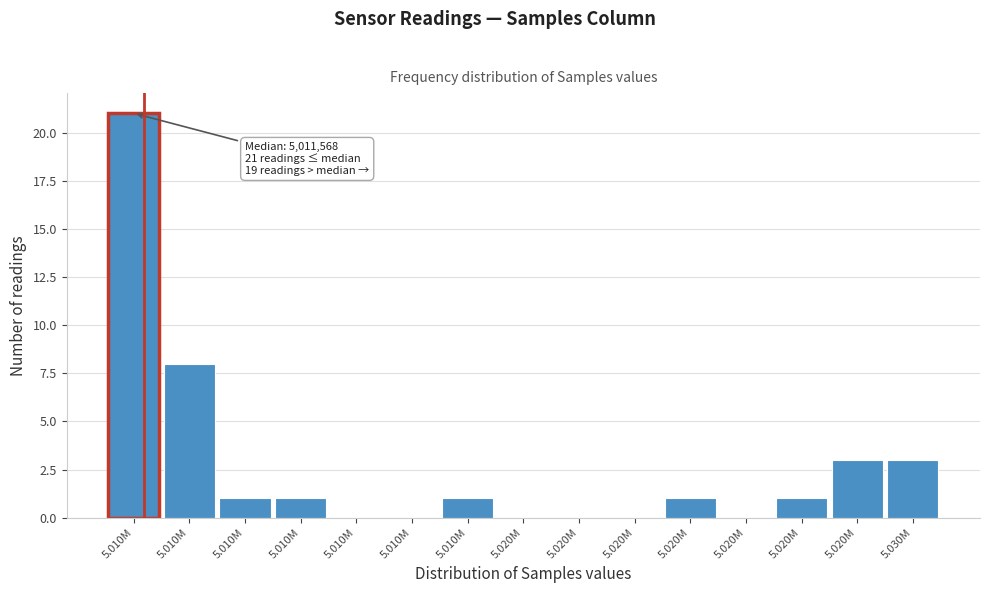

Count the number of categories in the chart.

15